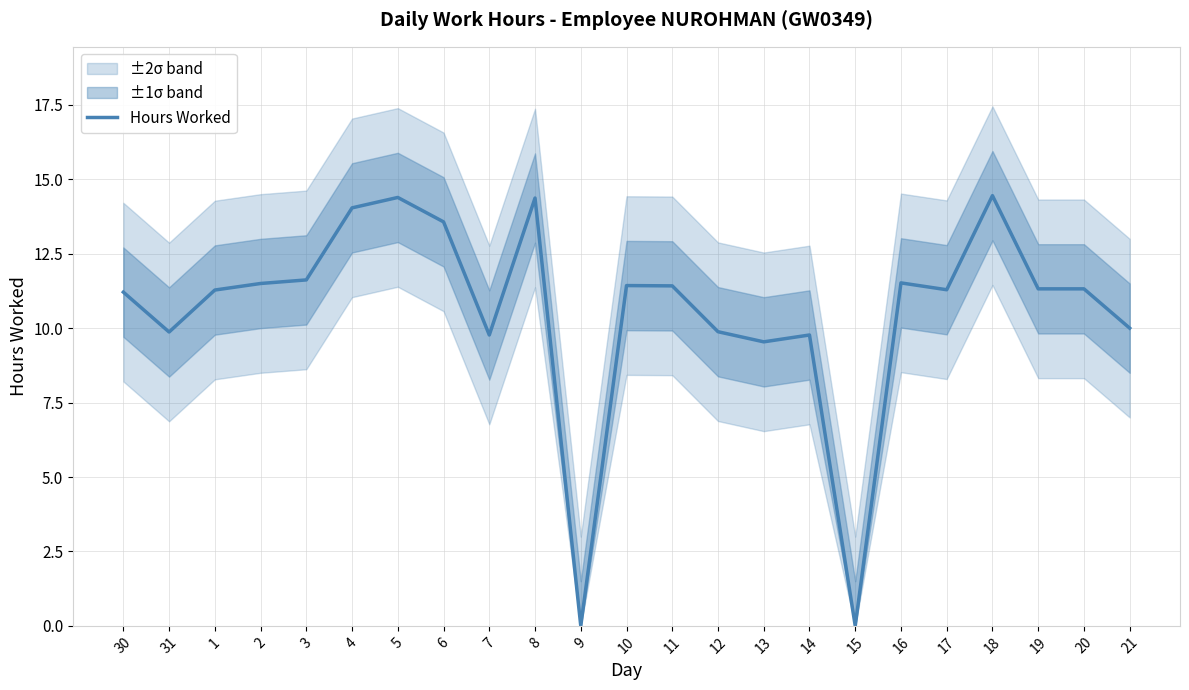

How many interior local valleys (lower than both neighbors) does the data have?

6